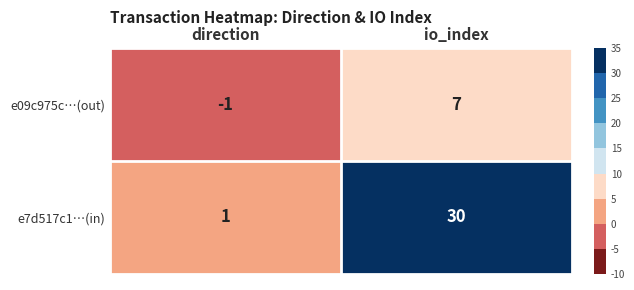

The value of e09c975c…(out) at direction is -2. True or false?

False